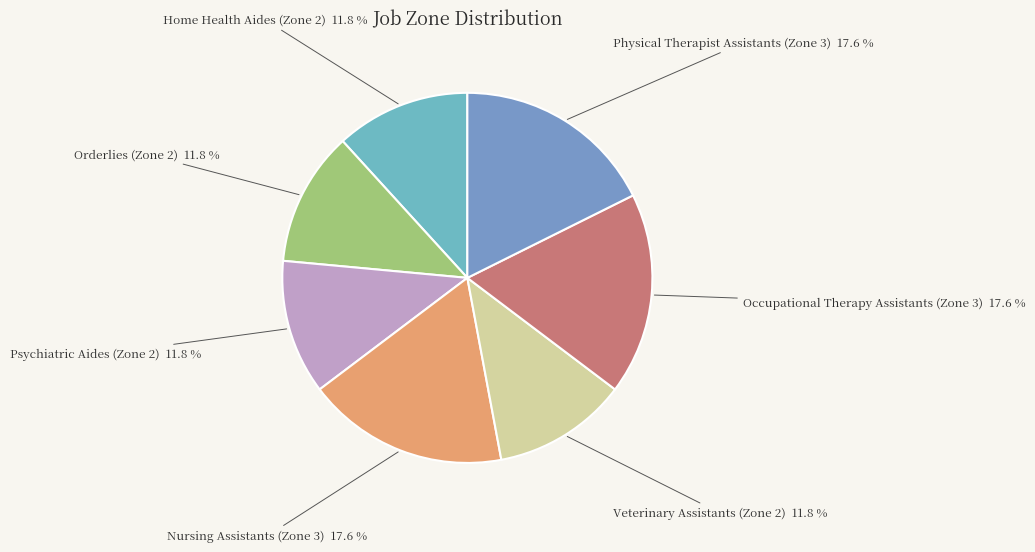

Which has a higher value, Occupational Therapy Assistants (Zone 3) or Home Health Aides (Zone 2)?

Occupational Therapy Assistants (Zone 3)